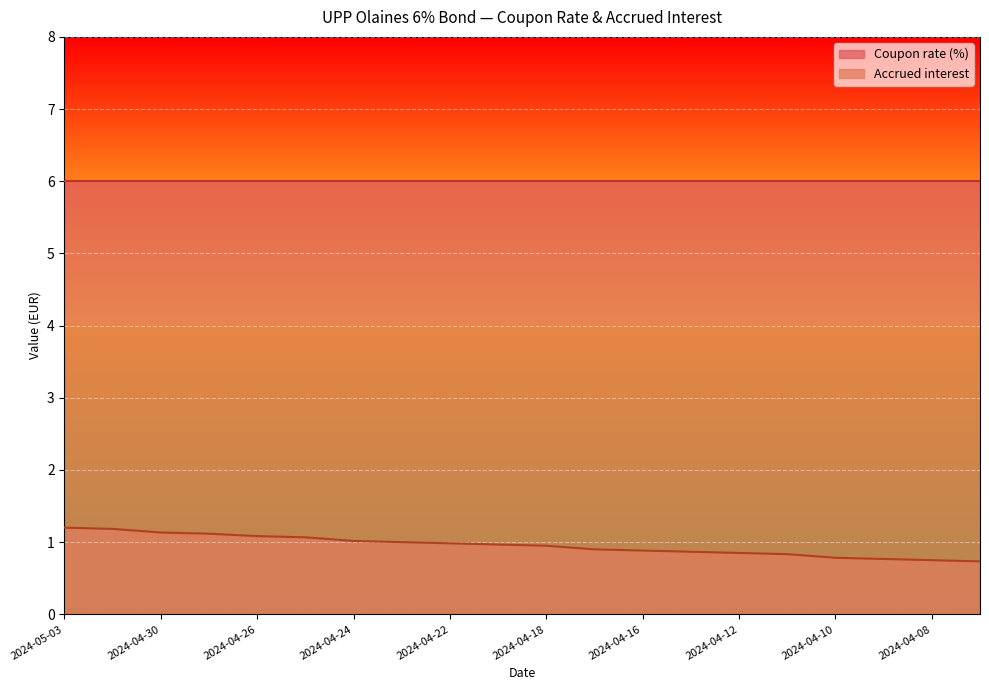

What is the label of the 1st point from the right?

2024-04-05